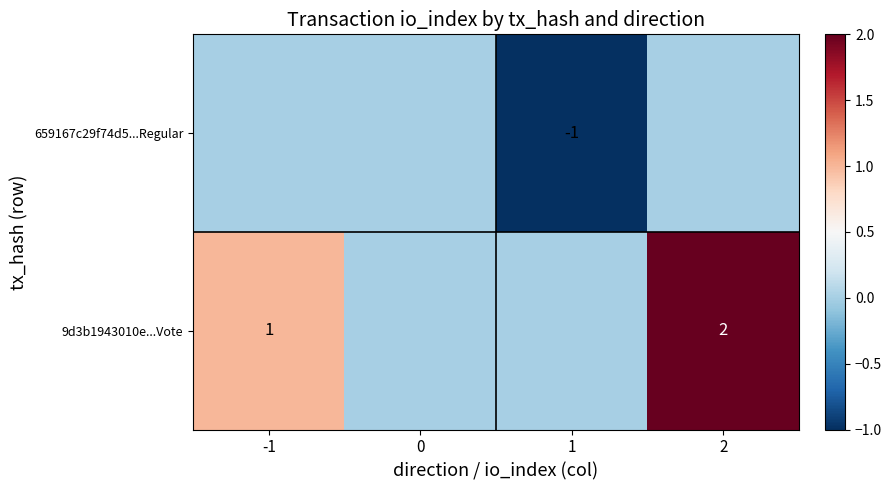

Is the value of 659167c29f74d5...Regular at 1 greater than the value of 9d3b1943010e...Vote at 2?

No